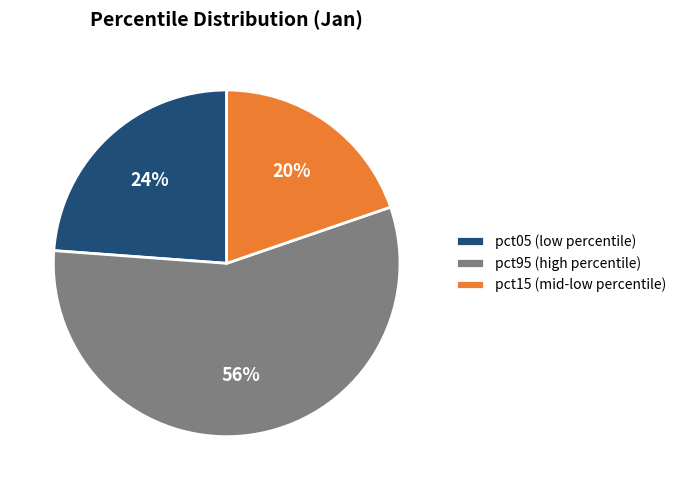

To the nearest percent, what percentage of the pie is pct05 (low percentile)?

24%